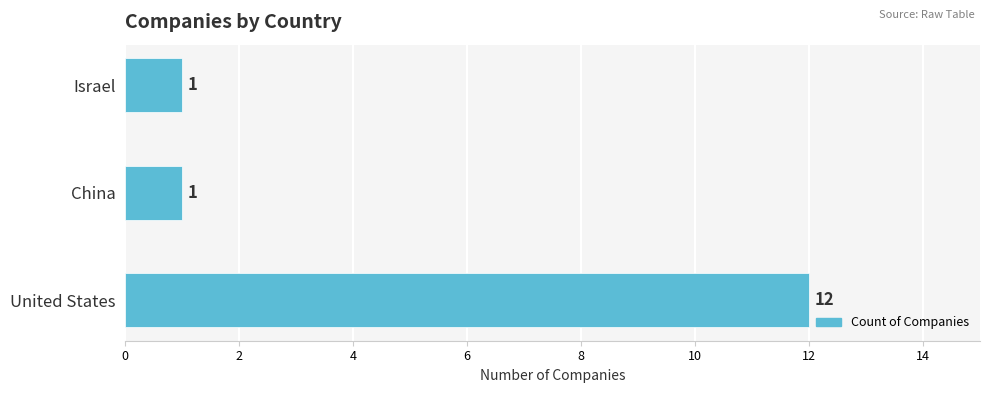

Does the chart contain any negative values?

No